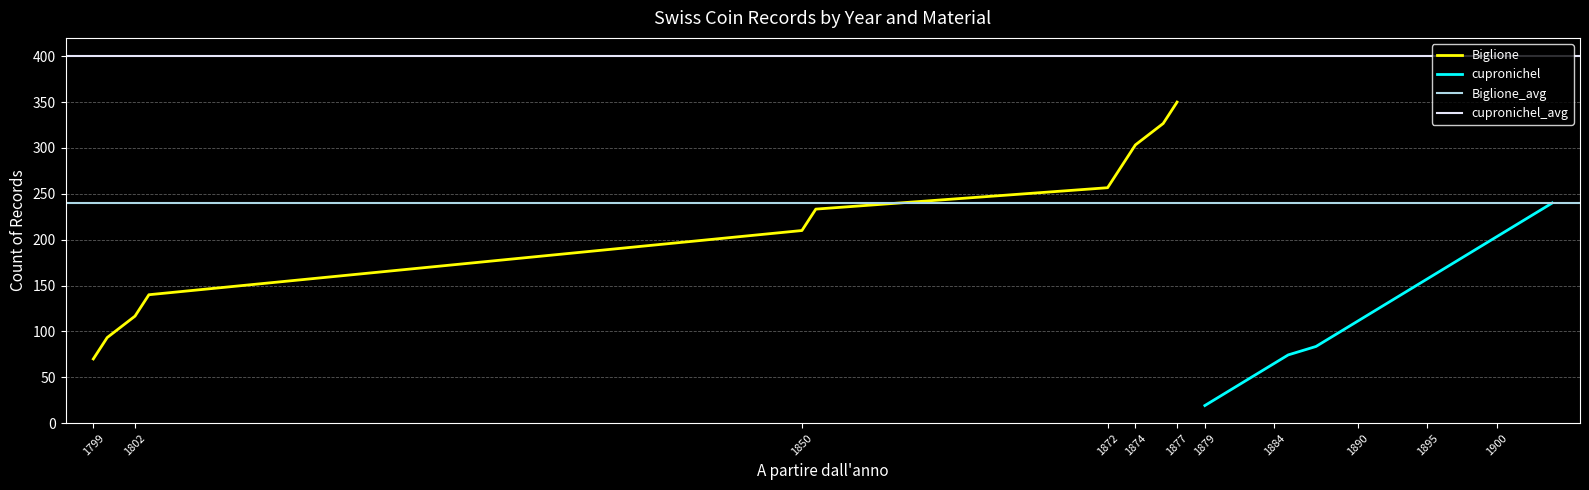

At which label does cupronichel reach its minimum?

1879